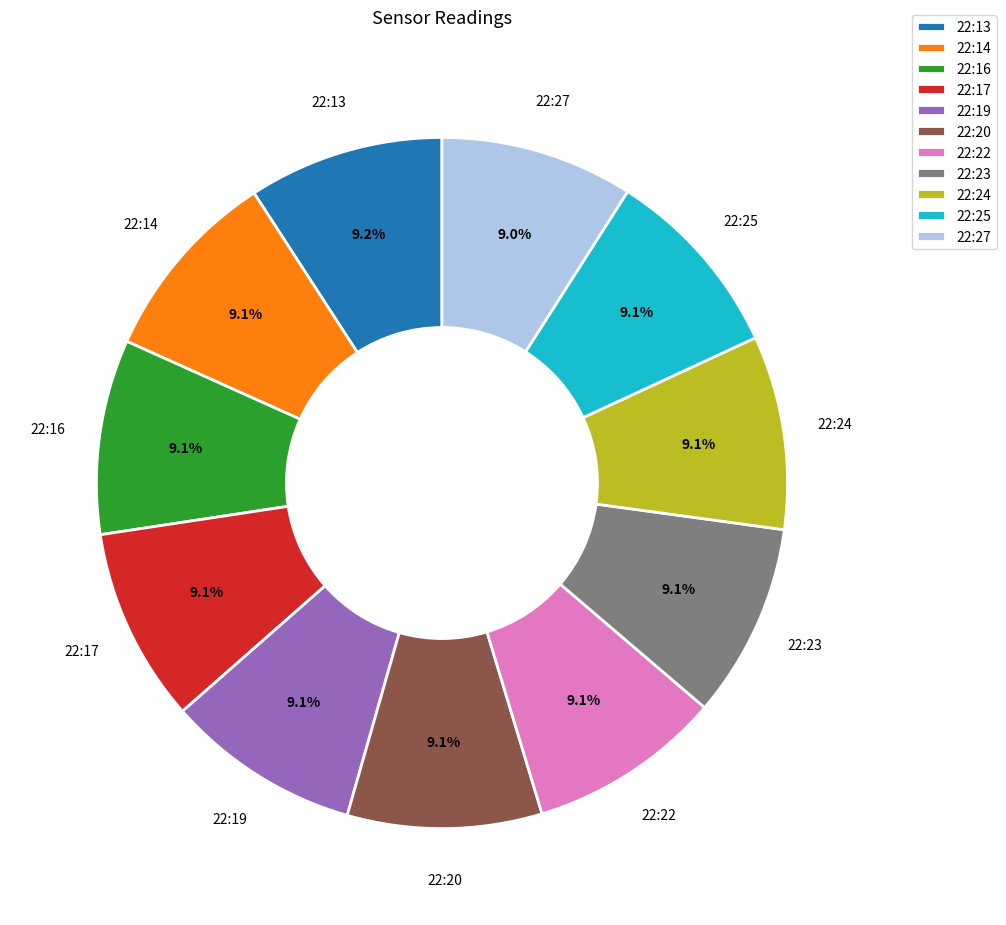

Is it true that 22:13 is 15% of the pie?

False